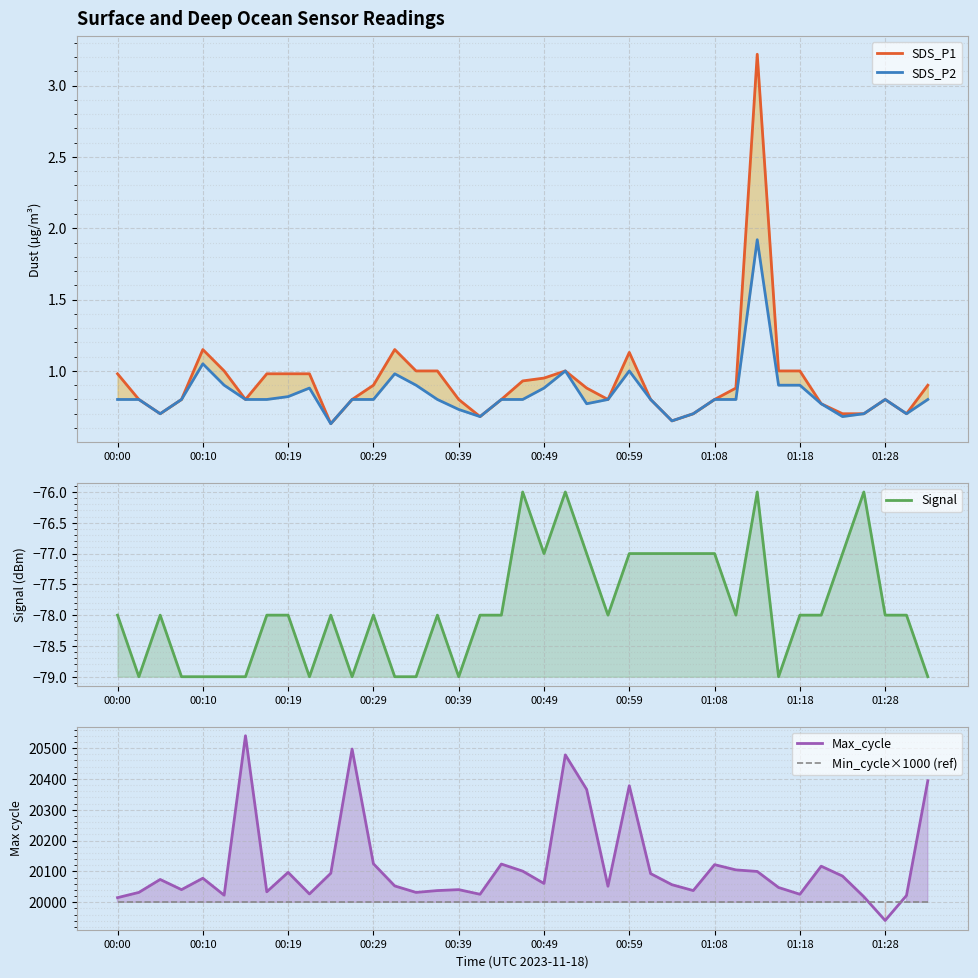

True or false: Min_cycle×1000 (ref) has a value of 6323 at 00:00.

False